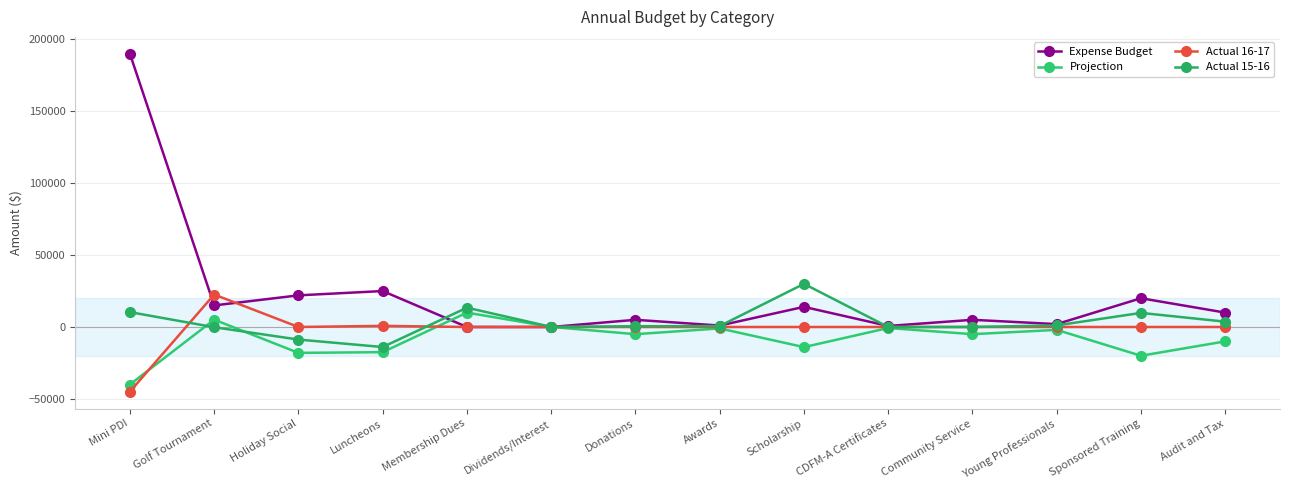

What is the maximum value shown in the chart?

190000.0